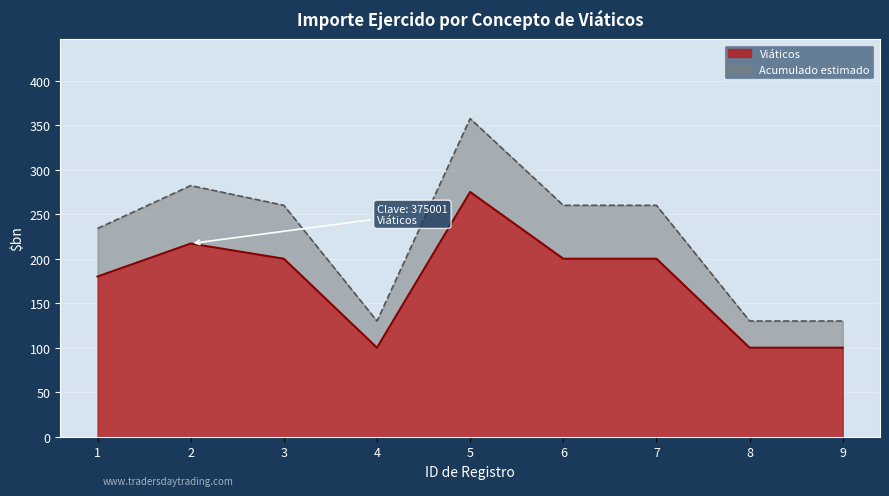

What is the difference between the second highest and second lowest values?

117.1